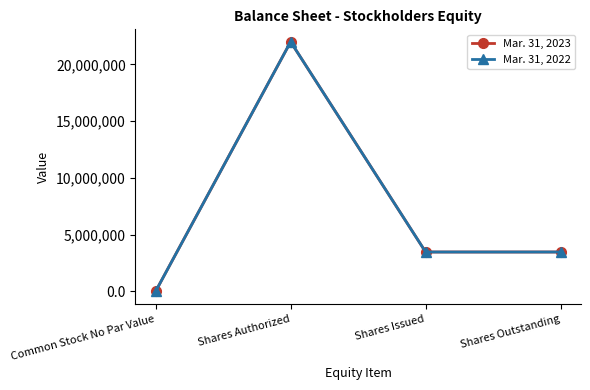

Which series has the widest spread of values?

Mar. 31, 2023